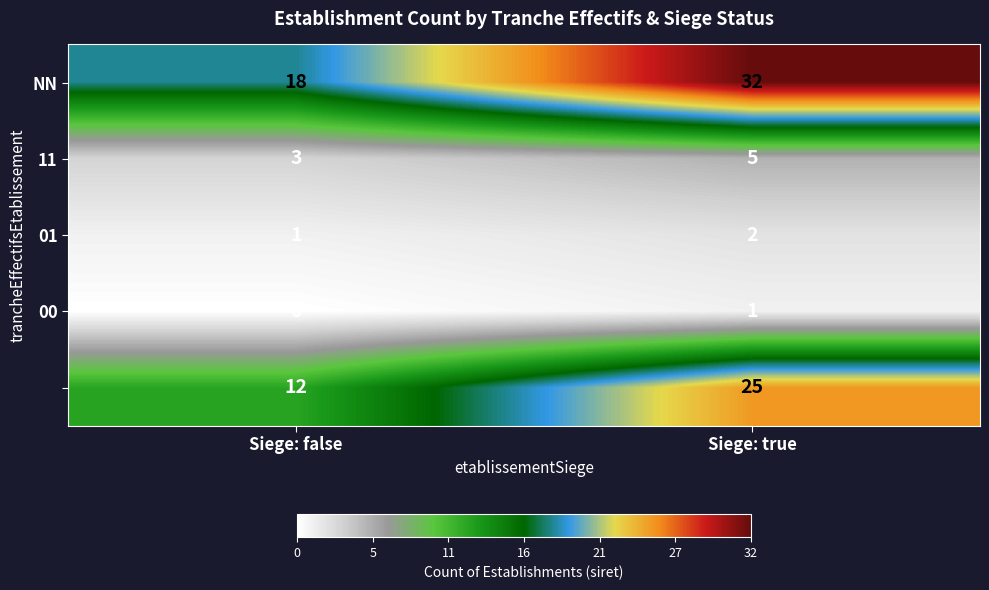

What is the greatest value displayed?

32